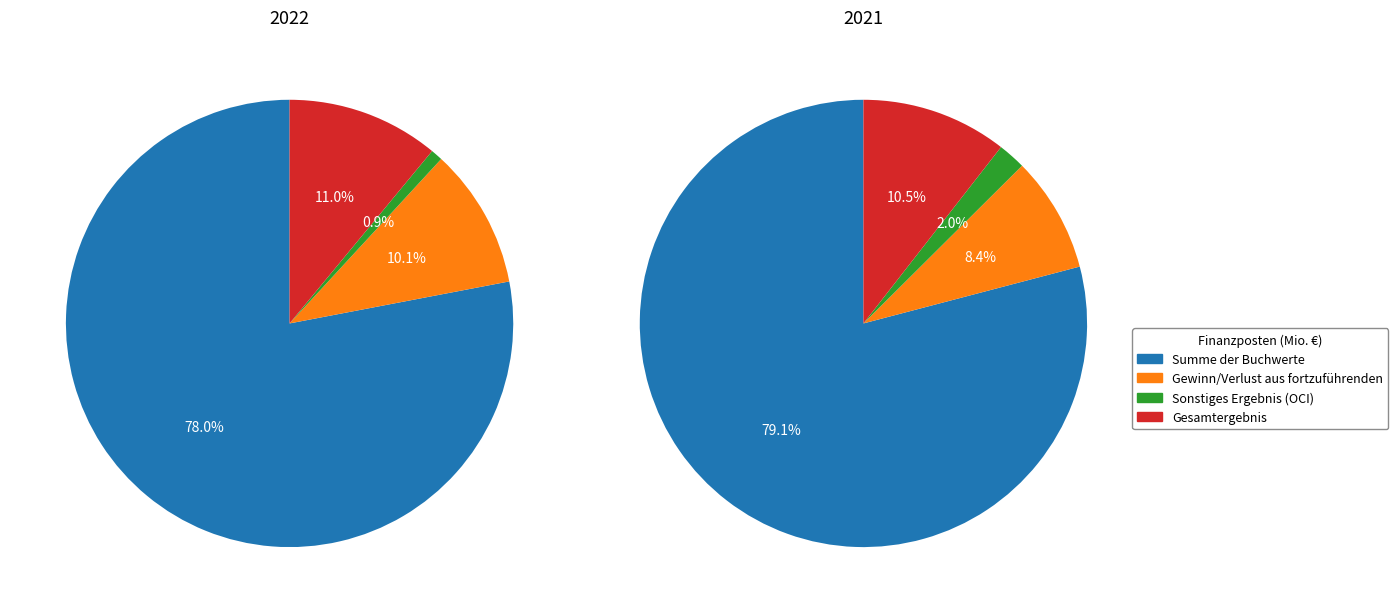

Which slice is the smallest?

Sonstiges Ergebnis (OCI)